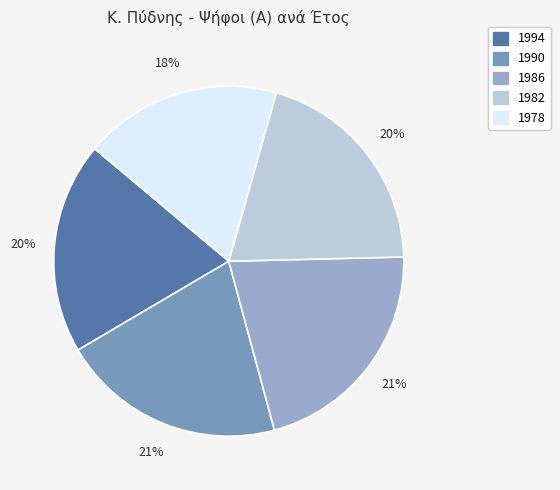

Count the number of slices in the pie.

5